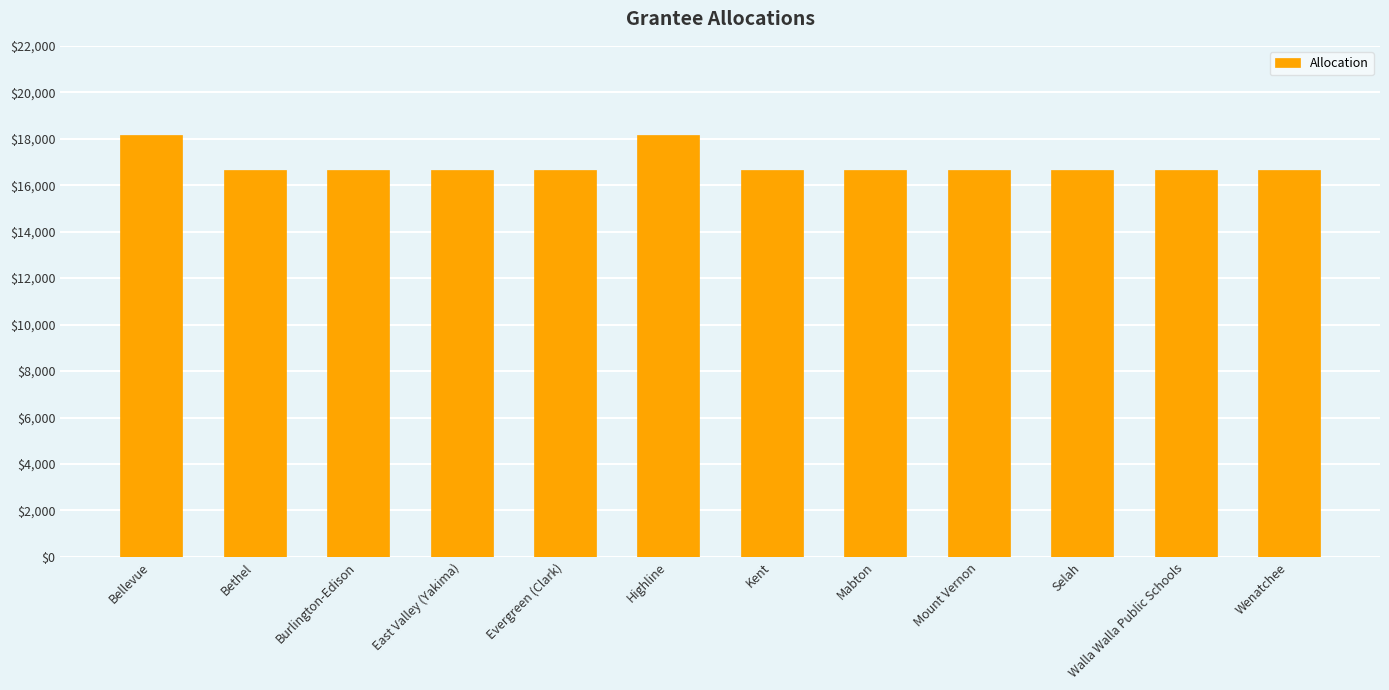

What is the minimum value shown in the chart?

16673